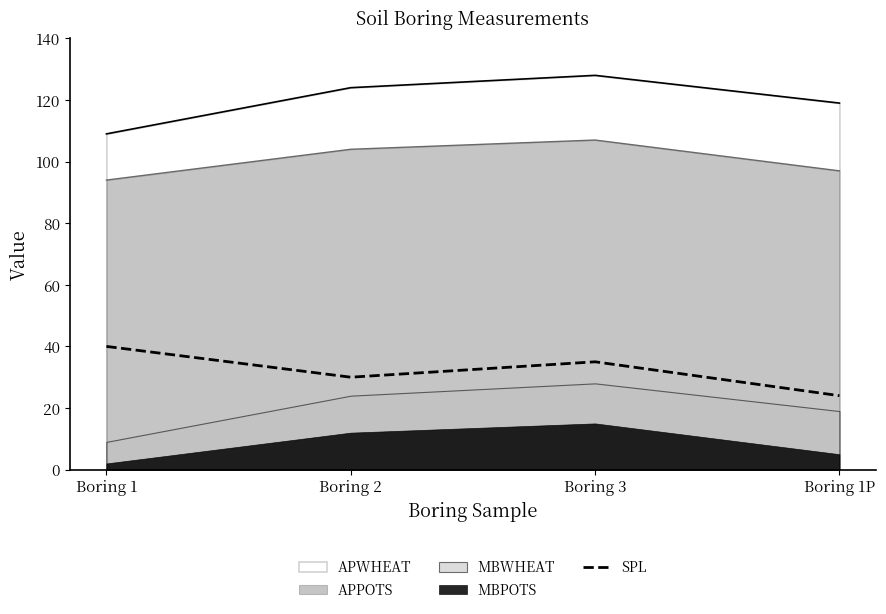

How many lines are shown in the chart?

1